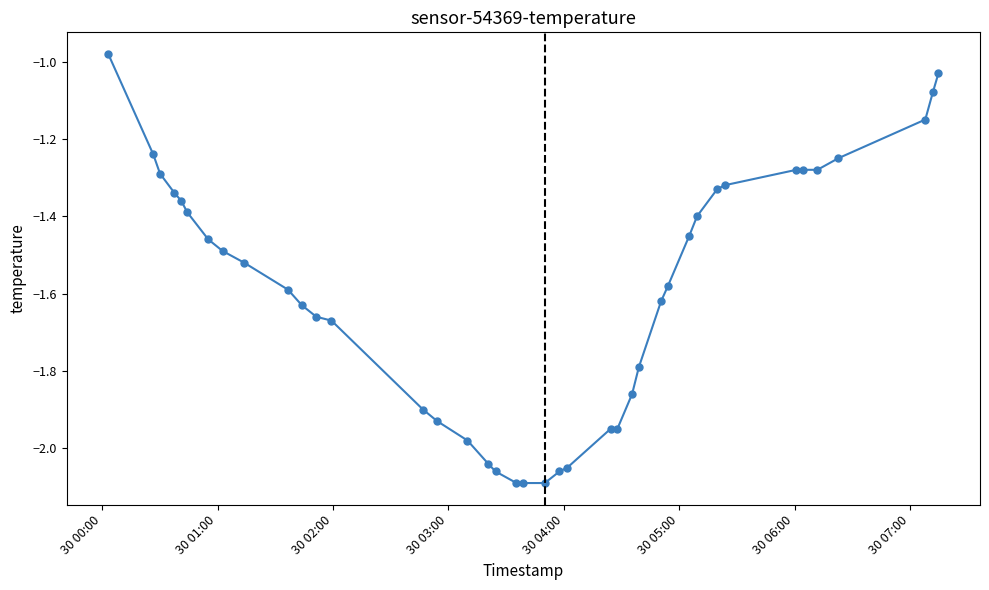

What is the difference between the second highest and second lowest values?

1.1